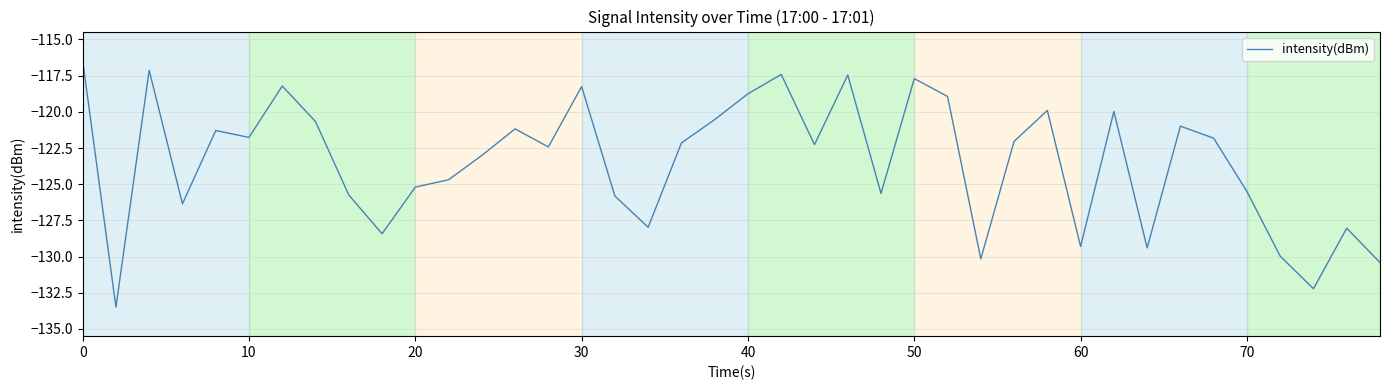

What is the minimum value shown in the chart?

-133.5